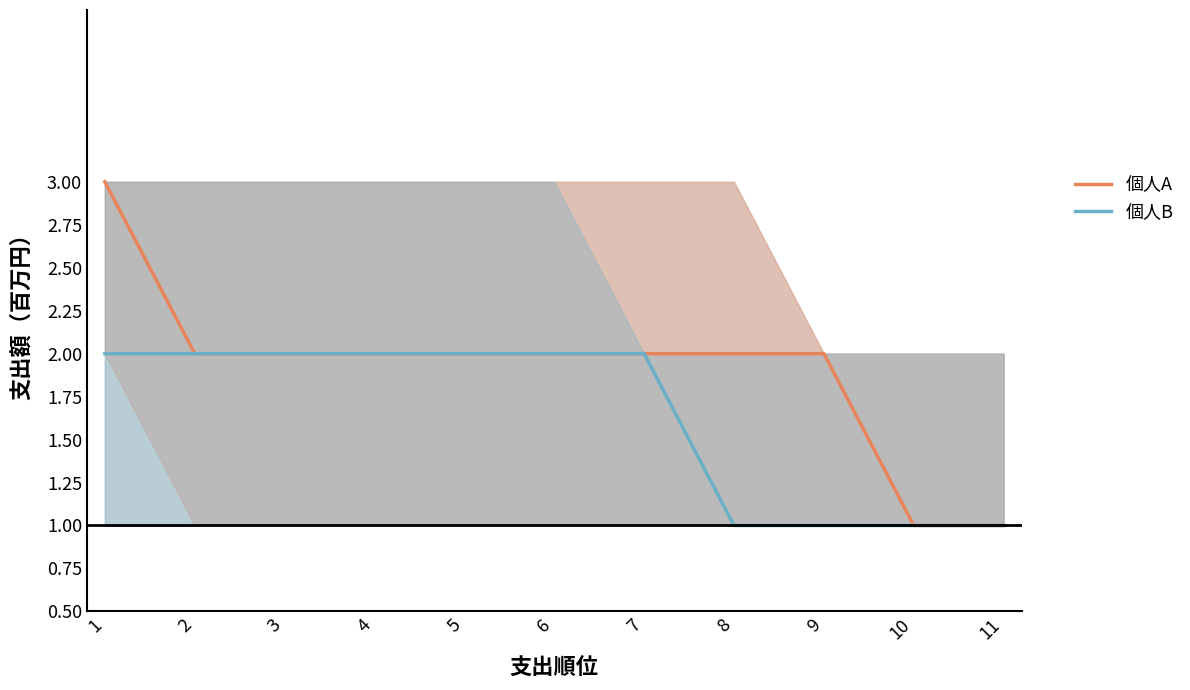

Reading left to right, what are all the values shown in this chart?

個人A: 1=3	2=2	3=2	4=2	5=2	6=2	7=2	8=2	9=2	10=1	11=1
個人B: 1=2	2=2	3=2	4=2	5=2	6=2	7=2	8=1	9=1	10=1	11=1